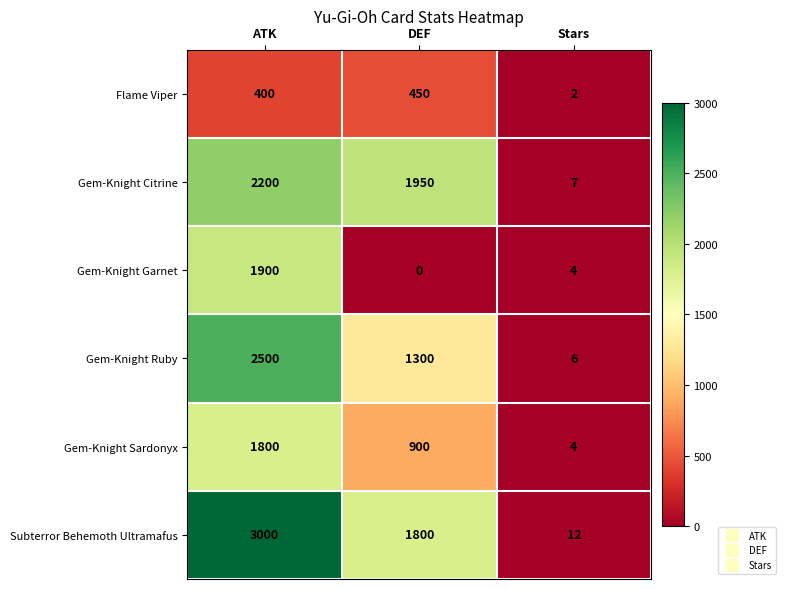

What is the difference between the maximum and minimum values in the Subterror Behemoth Ultramafus series?

2988